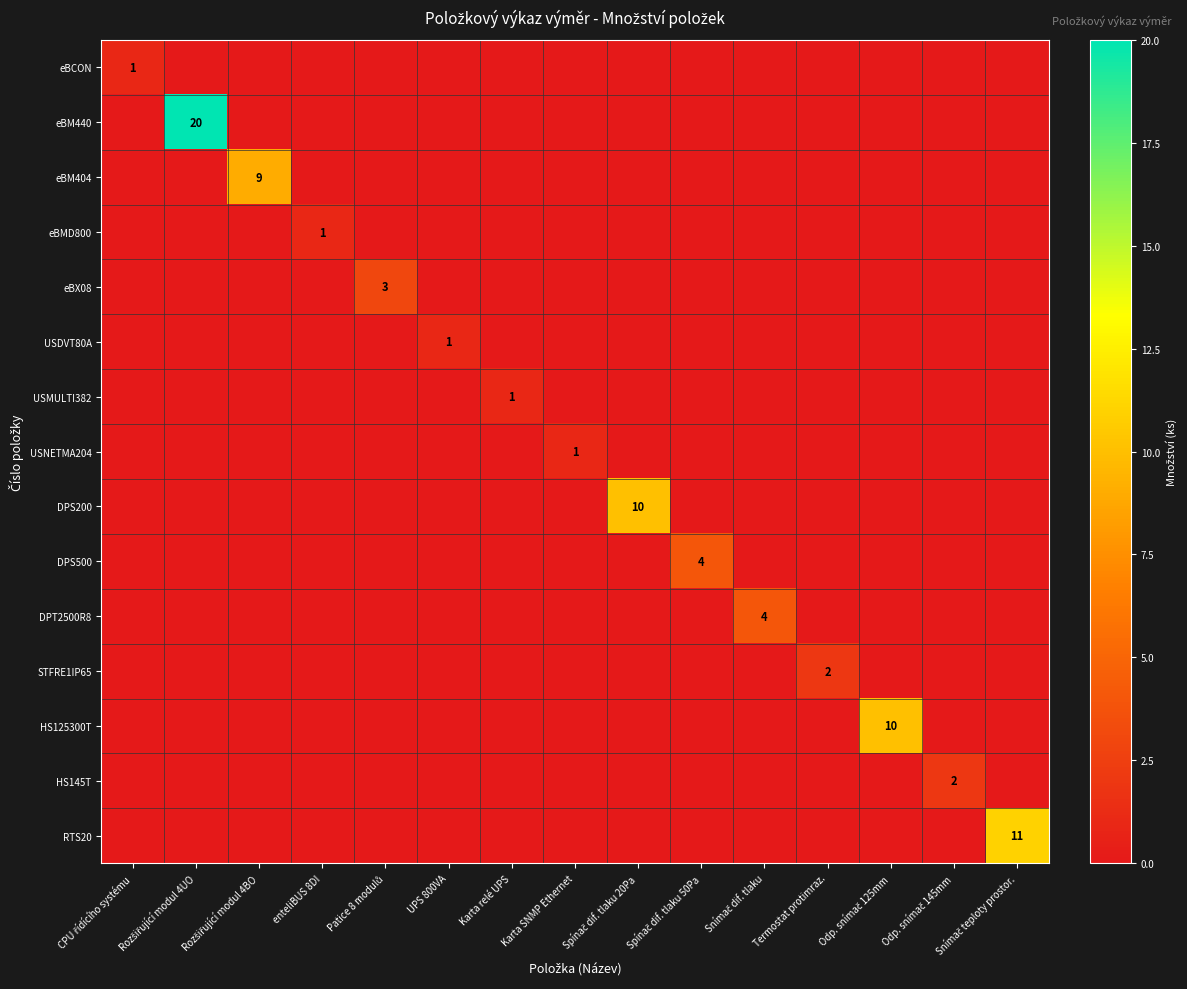

The value of RTS20 at enteliBUS 8DI is -6. True or false?

False